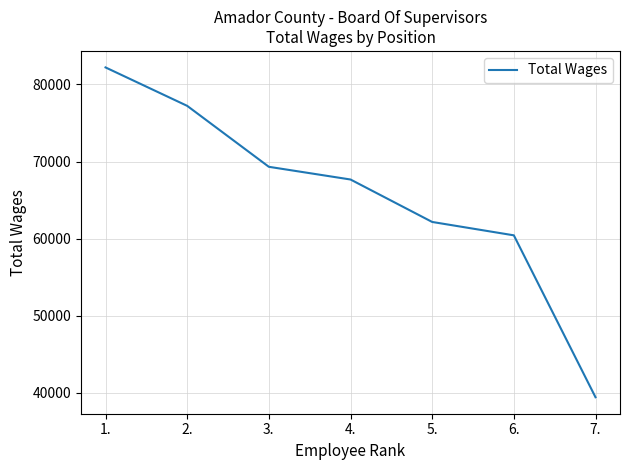

True or false: the data shows 77222 at 2..

True